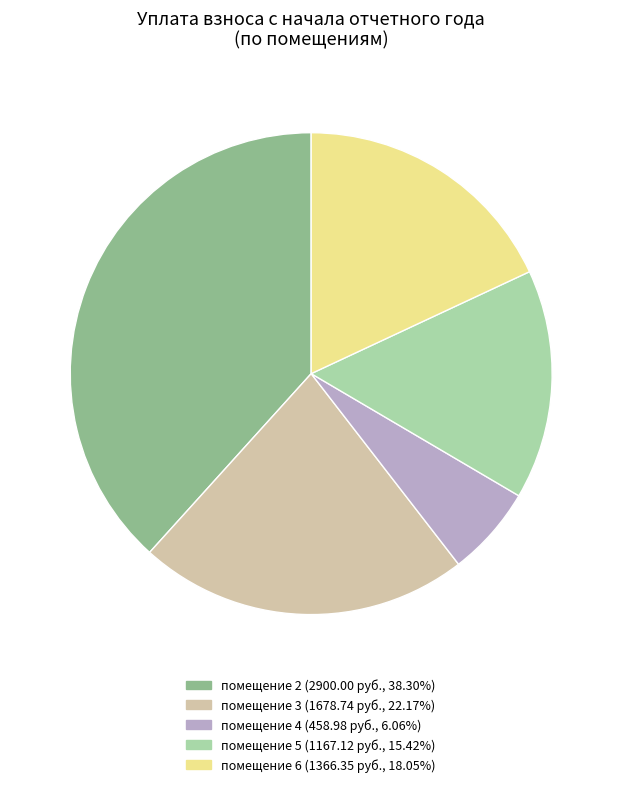

Is there a majority slice in this chart?

No